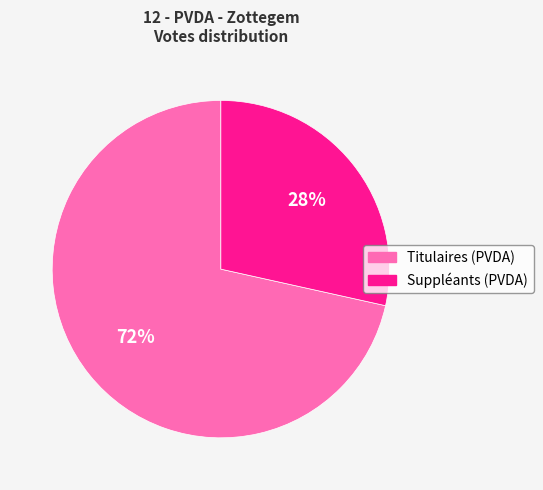

Is Suppléants (PVDA) the majority of the pie?

No